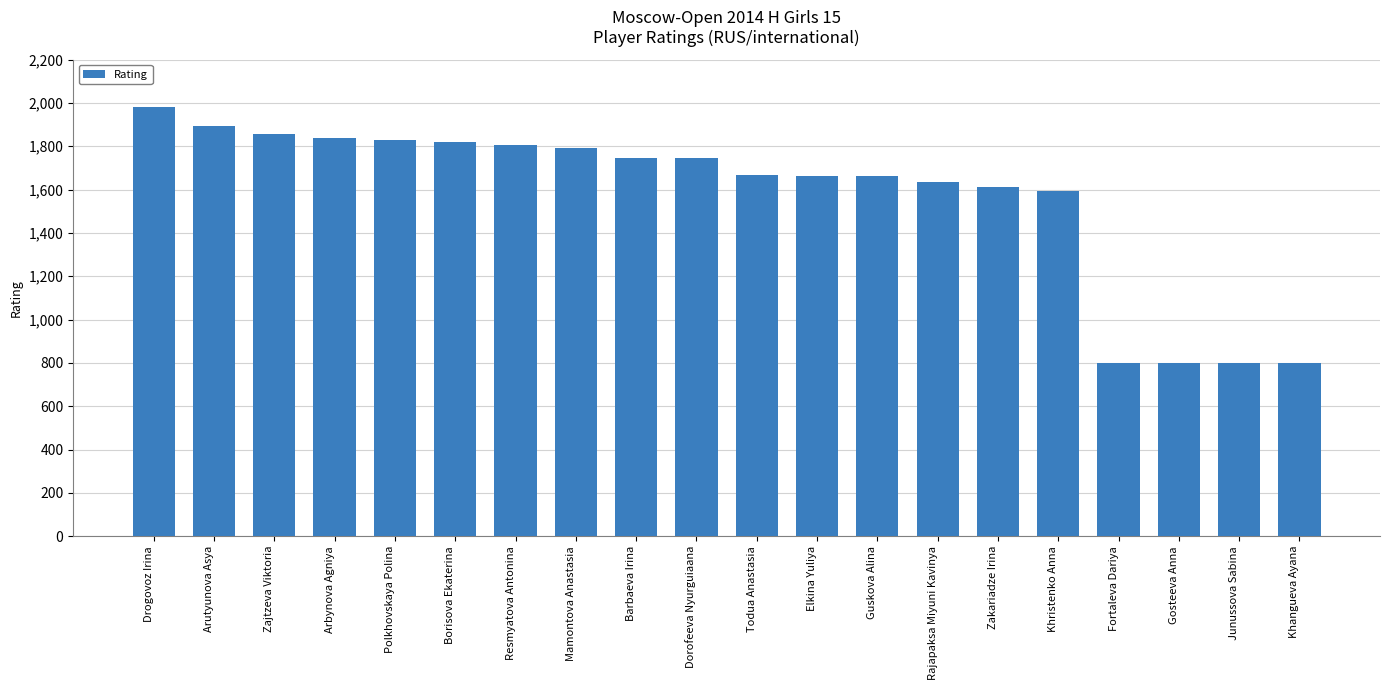

What is the sum of the values at Junussova Sabina and Resmyatova Antonina?

2607